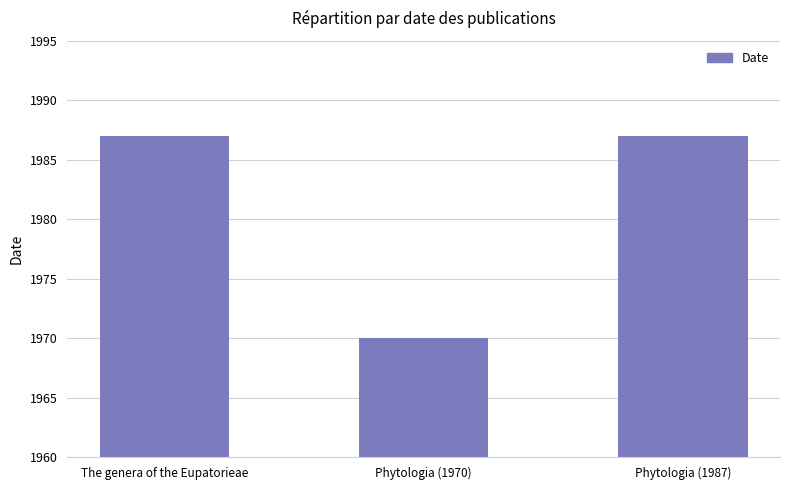

What is the change in value from Phytologia (1970) to Phytologia (1987)?

+17